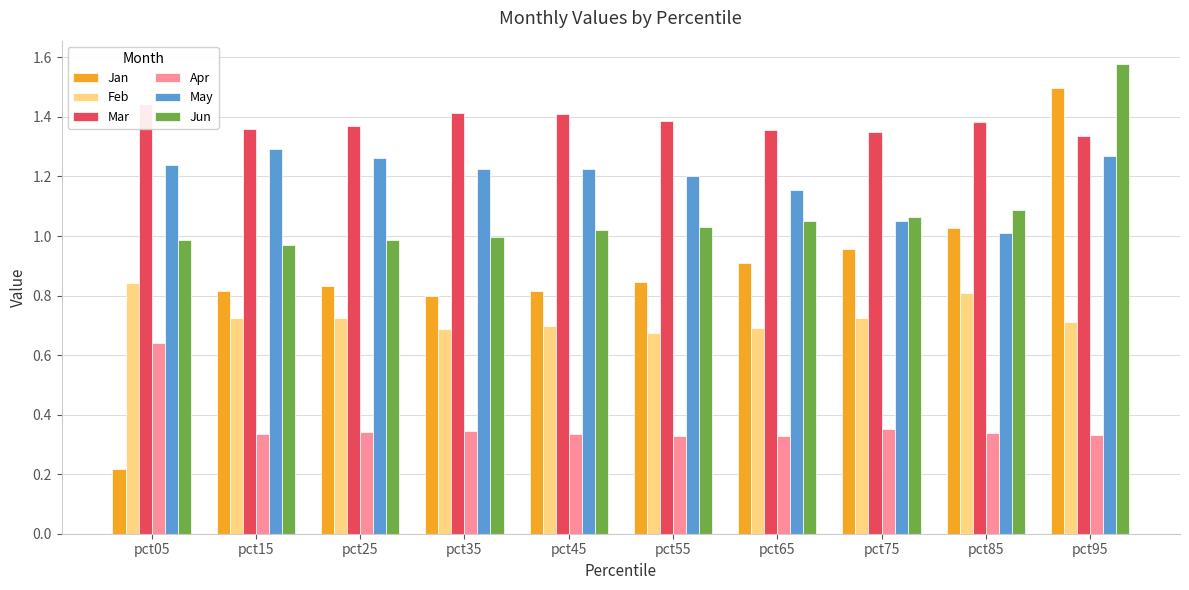

Reading right to left, what are all the values shown in this chart?

Jan: pct95=1.5	pct85=1.0	pct75=1.0	pct65=0.9	pct55=0.8	pct45=0.8	pct35=0.8	pct25=0.8	pct15=0.8	pct05=0.2
Feb: pct95=0.7	pct85=0.8	pct75=0.7	pct65=0.7	pct55=0.7	pct45=0.7	pct35=0.7	pct25=0.7	pct15=0.7	pct05=0.8
Mar: pct95=1.3	pct85=1.4	pct75=1.3	pct65=1.4	pct55=1.4	pct45=1.4	pct35=1.4	pct25=1.4	pct15=1.4	pct05=1.4
Apr: pct95=0.3	pct85=0.3	pct75=0.4	pct65=0.3	pct55=0.3	pct45=0.3	pct35=0.3	pct25=0.3	pct15=0.3	pct05=0.6
May: pct95=1.3	pct85=1.0	pct75=1.0	pct65=1.2	pct55=1.2	pct45=1.2	pct35=1.2	pct25=1.3	pct15=1.3	pct05=1.2
Jun: pct95=1.6	pct85=1.1	pct75=1.1	pct65=1.0	pct55=1.0	pct45=1.0	pct35=1.0	pct25=1.0	pct15=1.0	pct05=1.0